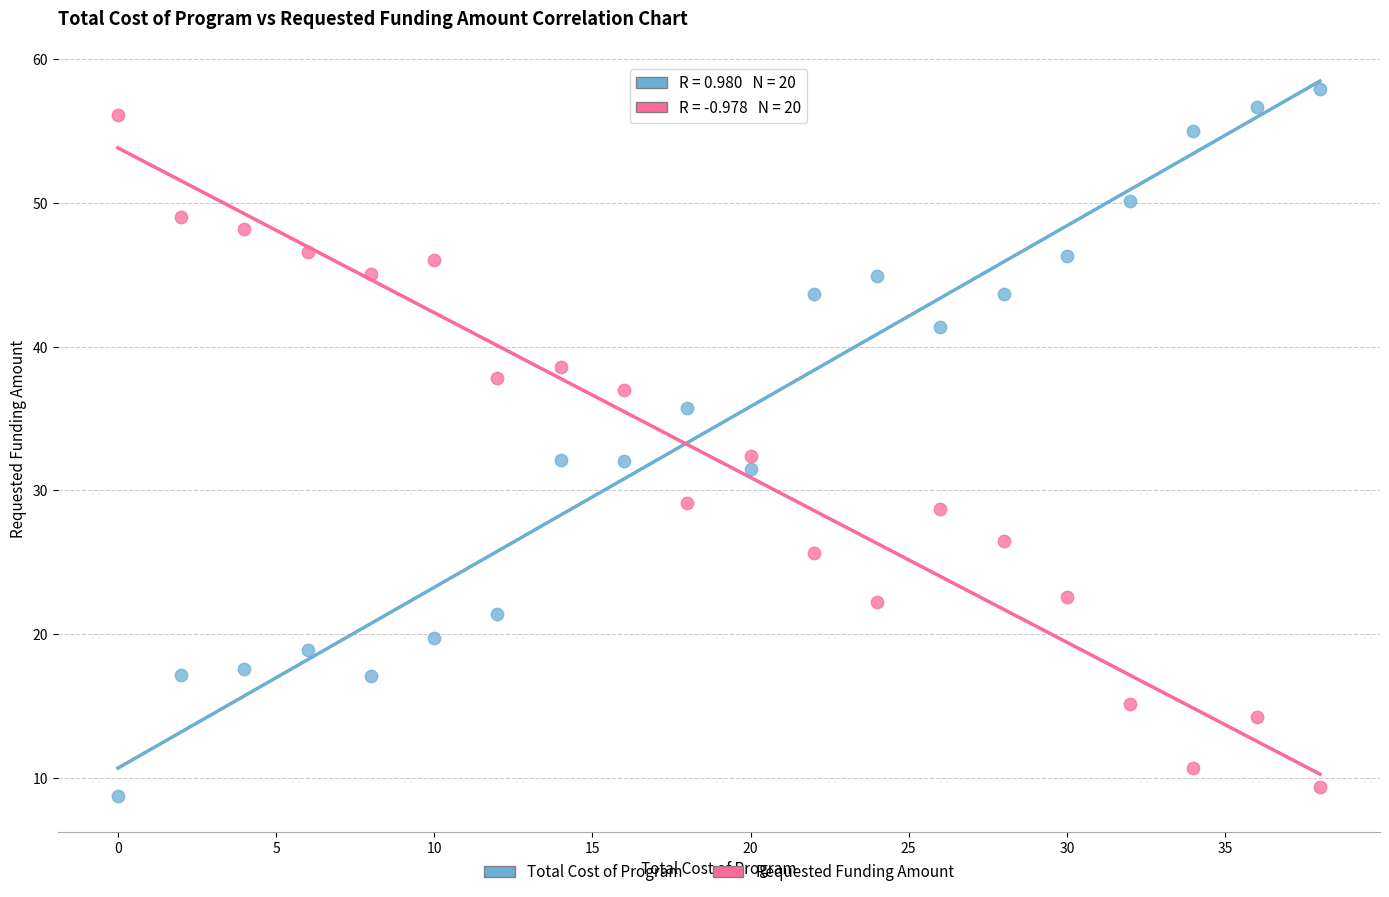

Which series reaches the maximum Y coordinate?

Total Cost of Program